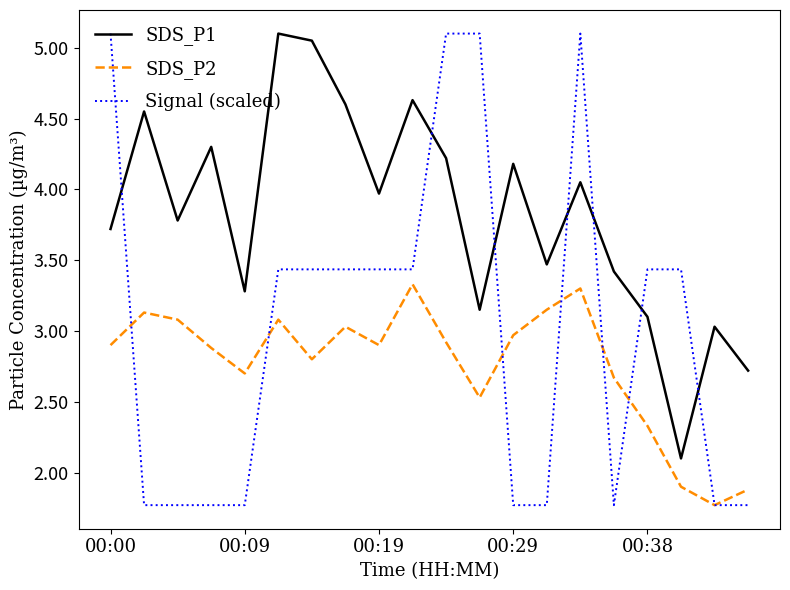

What are all the series names shown in the legend?

SDS_P1, SDS_P2, Signal (scaled)